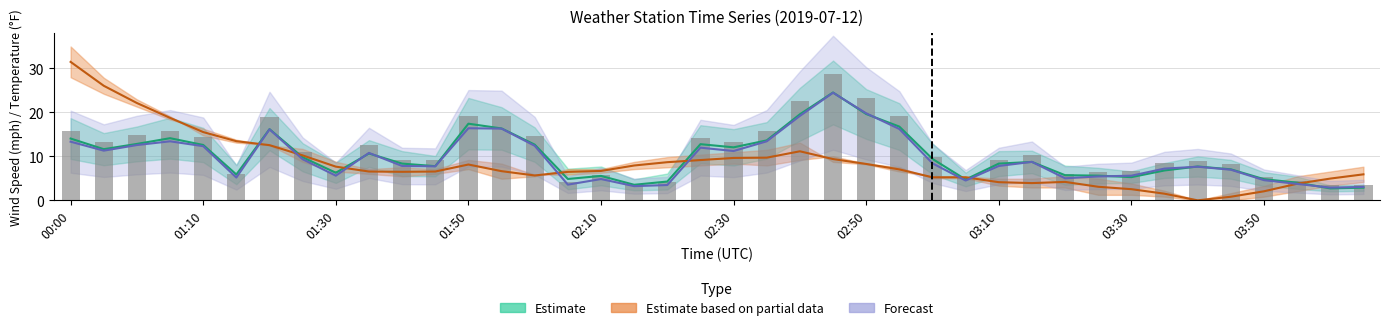

The value at 03:30 is 10.8. True or false?

False